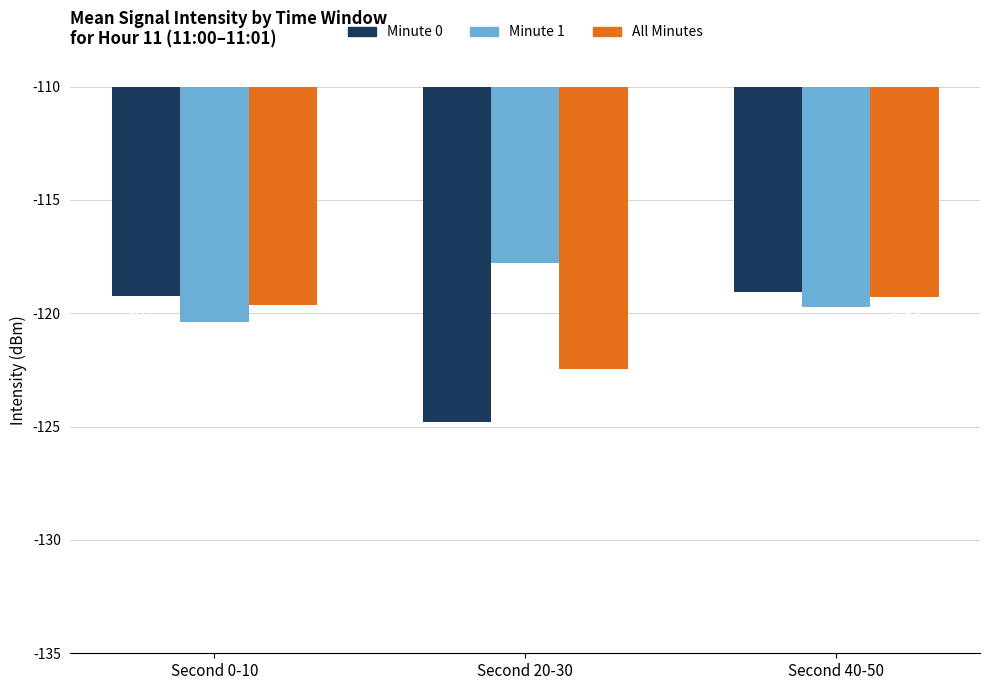

What is the value of the Minute 0 bar at the 3rd from the left?

-119.1